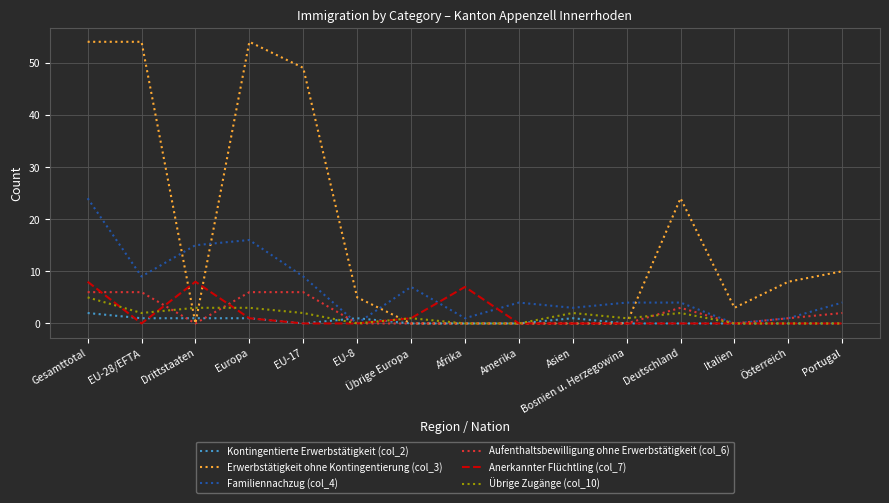

What position from the left is Italien?

13